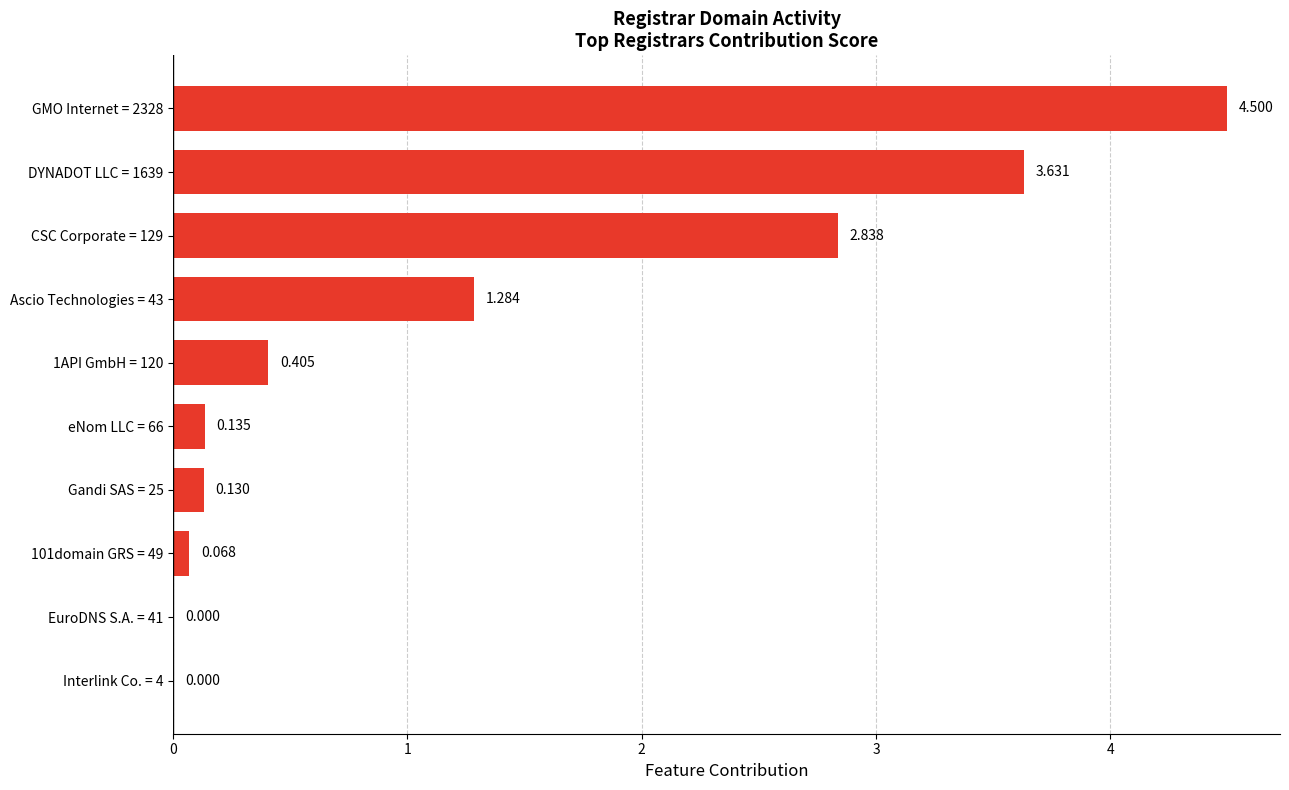

How many distinct data groups are displayed?

1